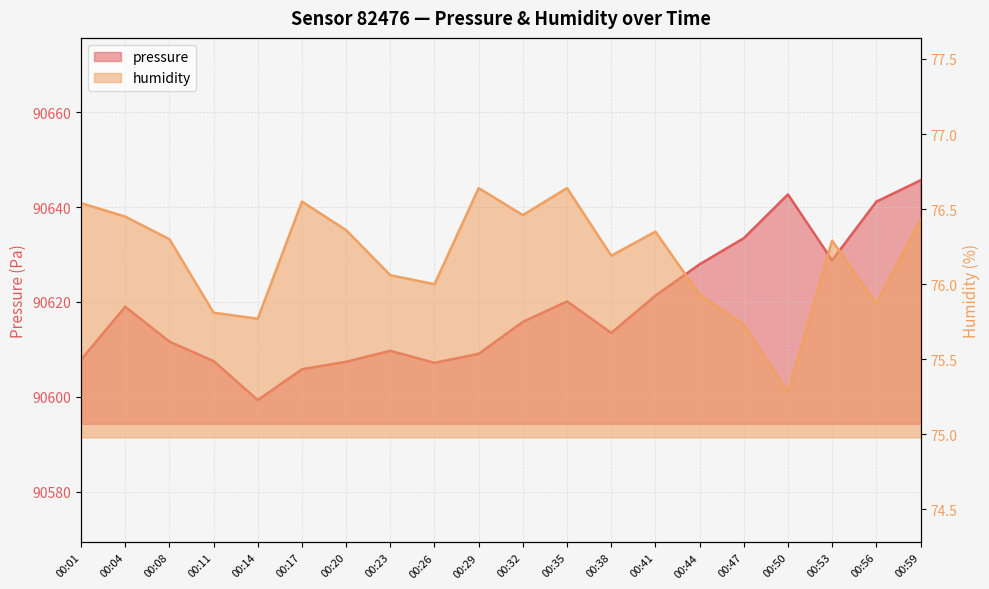

True or false: humidity and pressure cross at least once.

False